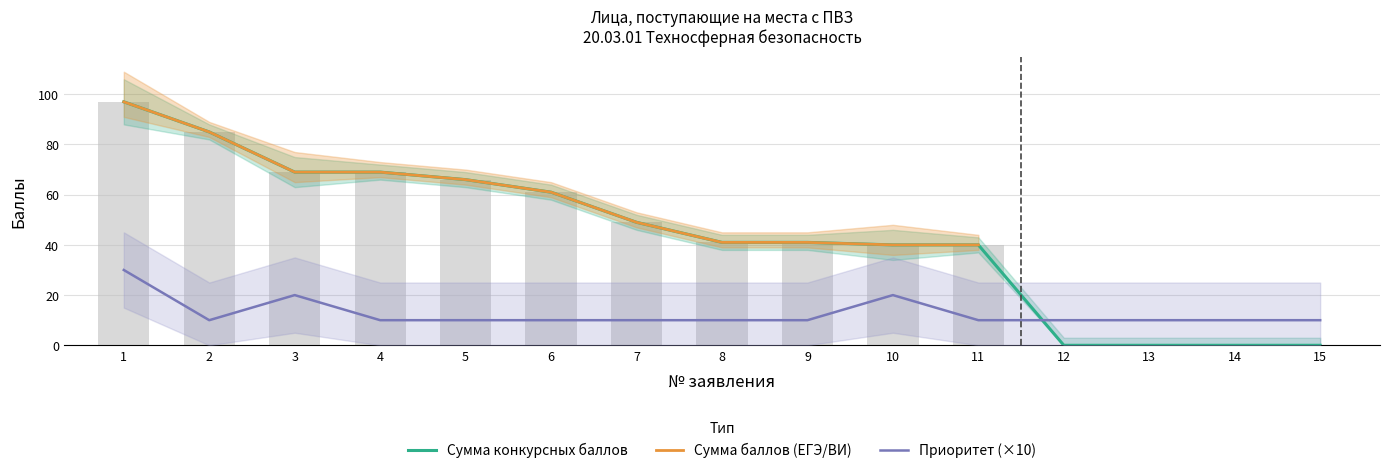

Rank the categories by Приоритет value from highest to lowest.

1, 3, 10, 2, 4, 5, 6, 7, 8, 9, 11, 12, 13, 14, 15